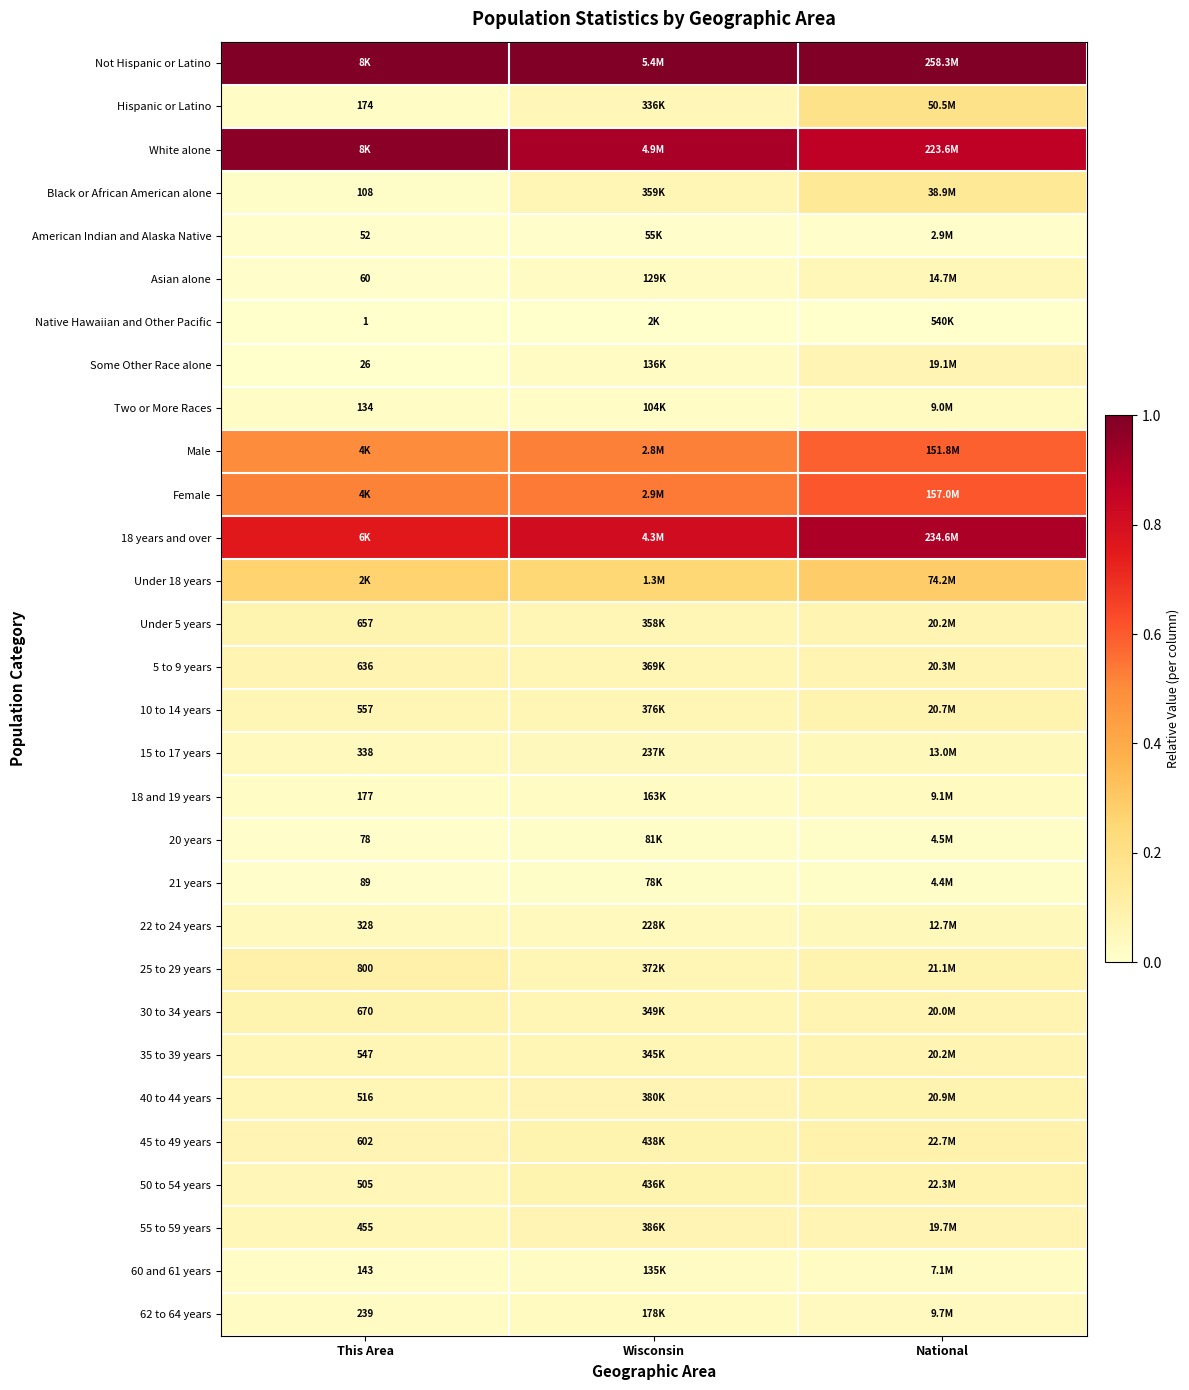

Is it true that White alone equals 1.0 at This Area?

True